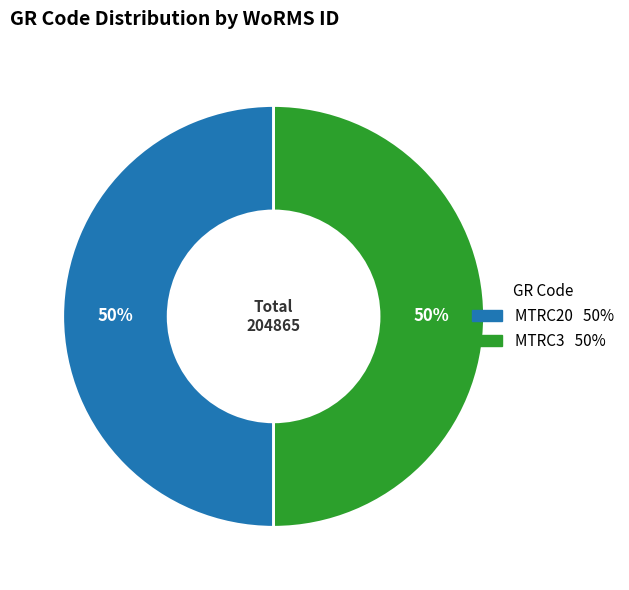

What percentage is the MTRC3 slice, to the nearest percent?

50%